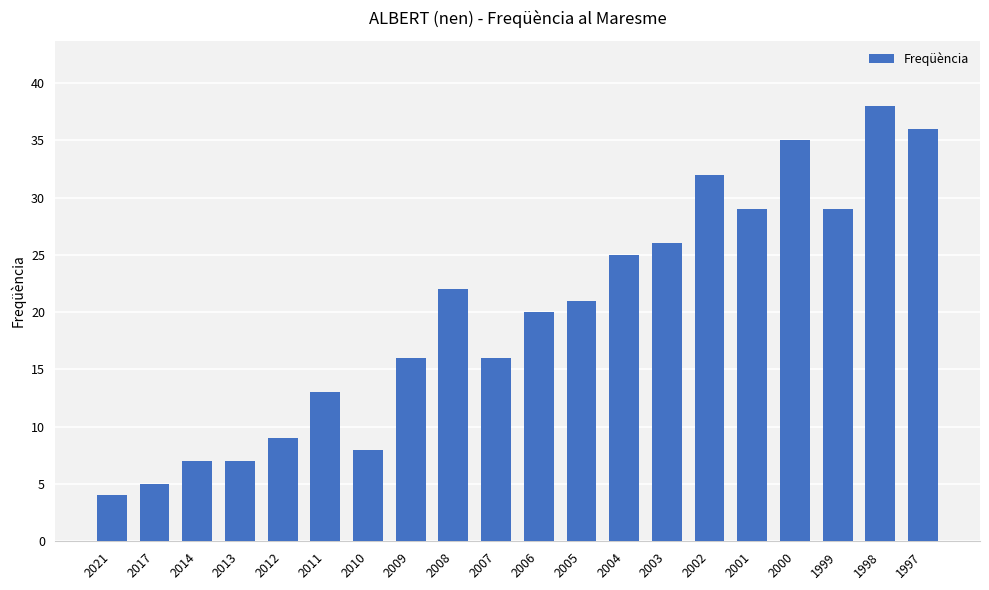

What is the sum of all values?

398